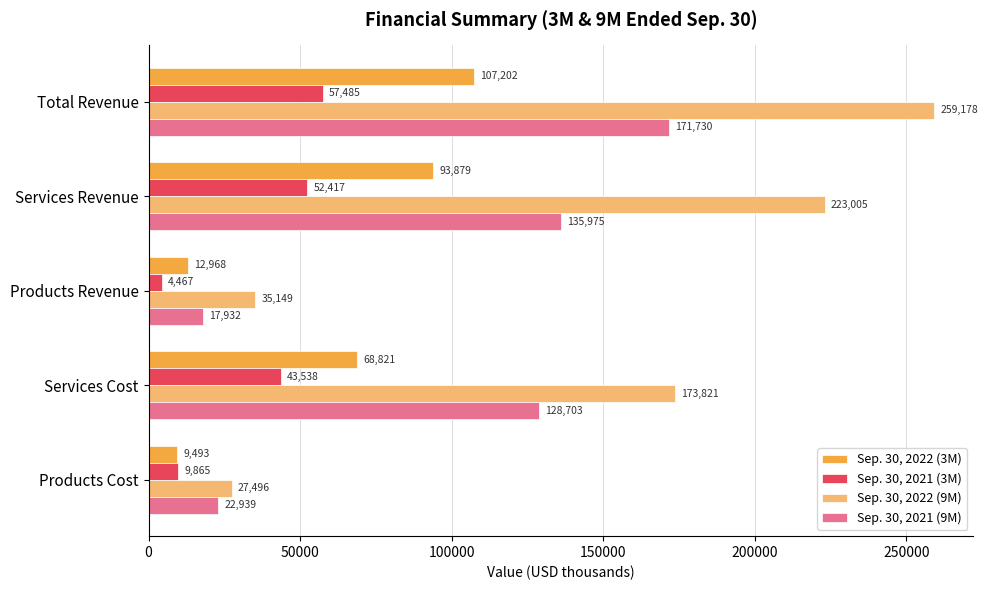

What is the difference between the maximum and minimum values in the Sep. 30, 2022 (3M) series?

97709